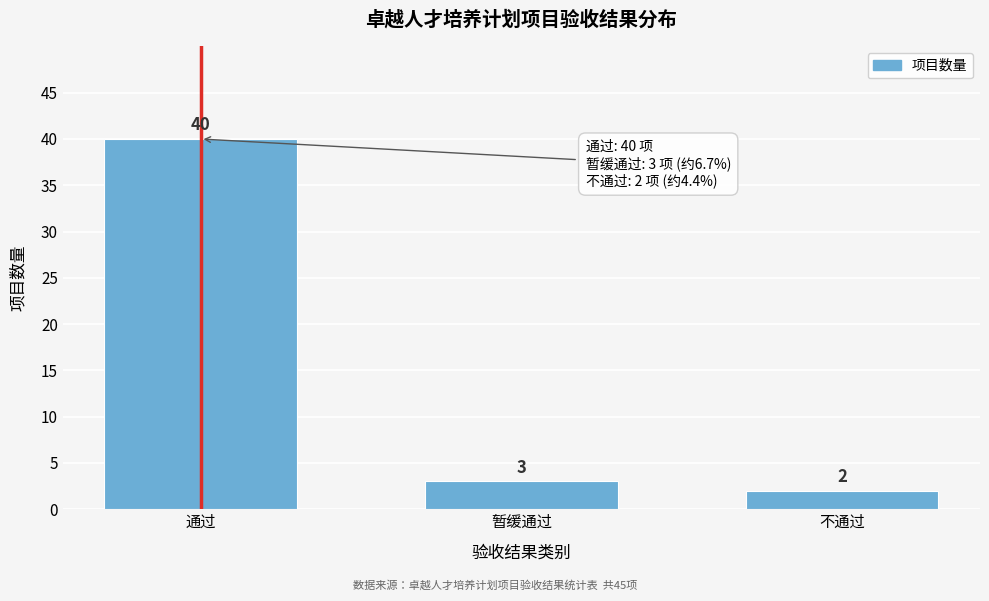

Reading left to right, transcribe all the data shown in this chart.

40	3	2